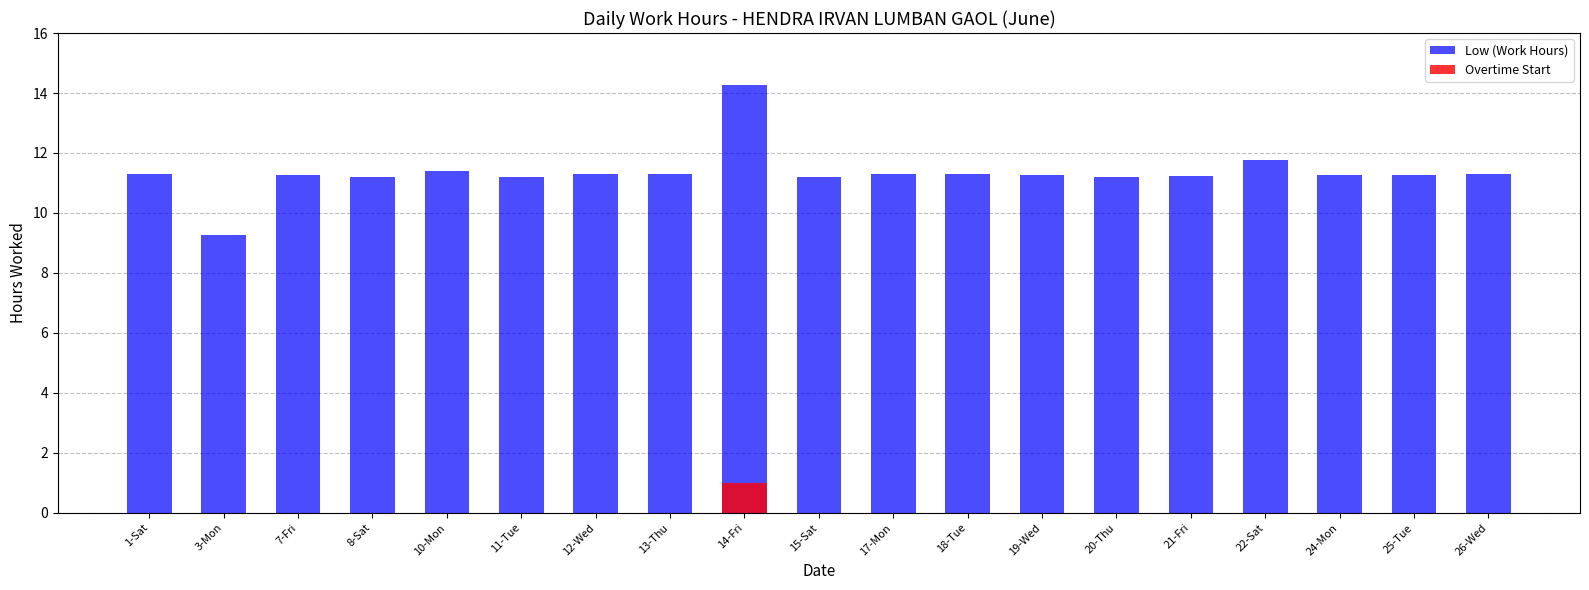

Which series has the largest total across all categories?

Low (Work Hours)